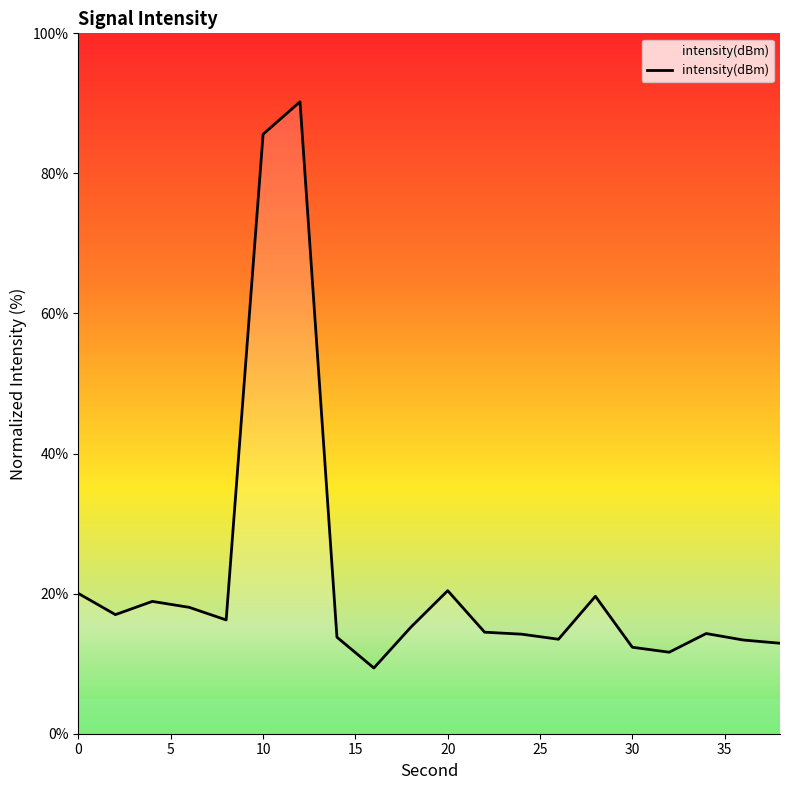

What is the smallest value displayed?

9.4